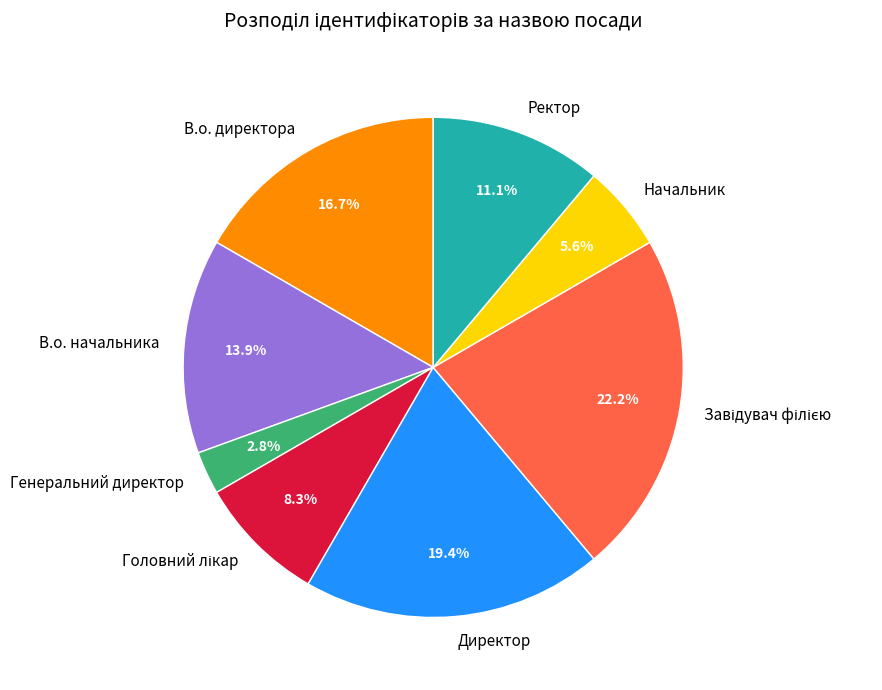

Is there a majority slice in this chart?

No